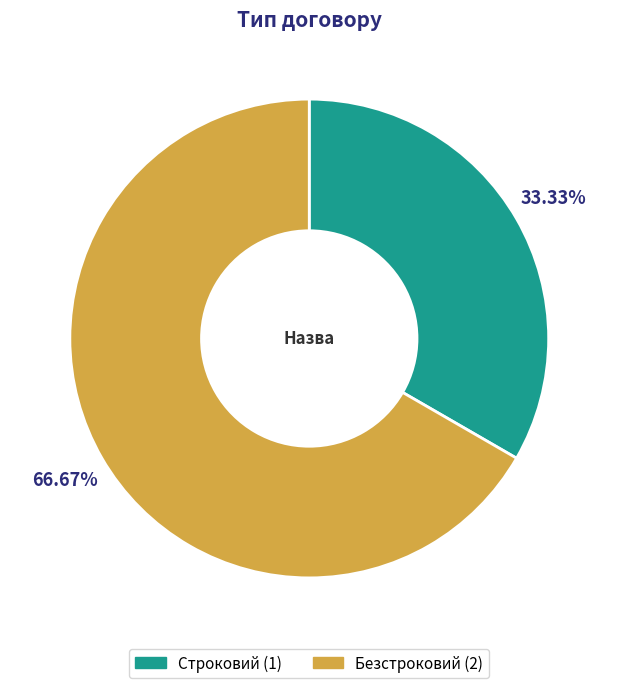

Approximately how many times larger is the value at Безстроковий compared to Строковий?

2.0